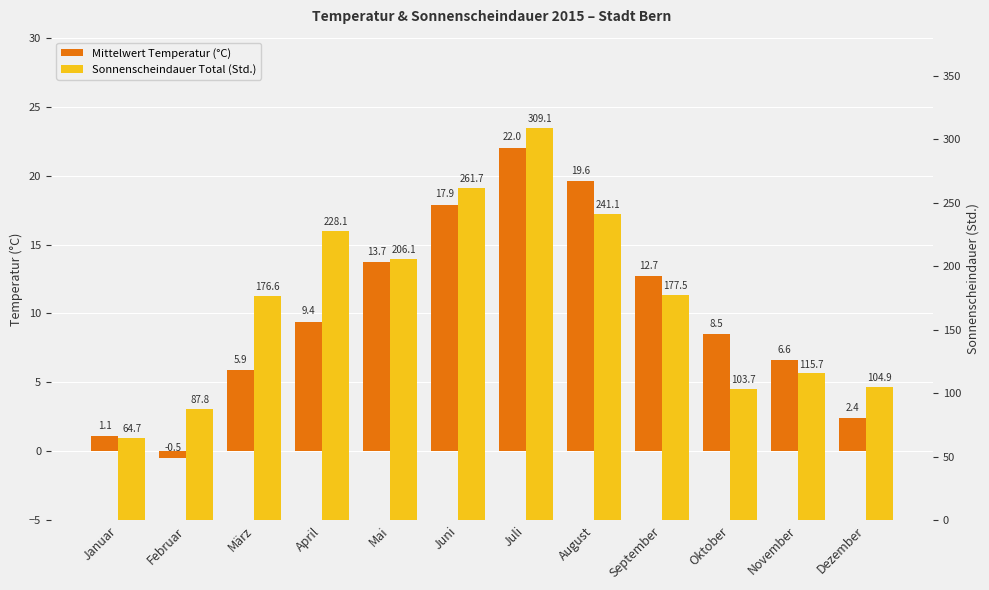

Where does the Mittelwert Temperatur (°C) series first go above 9?

April